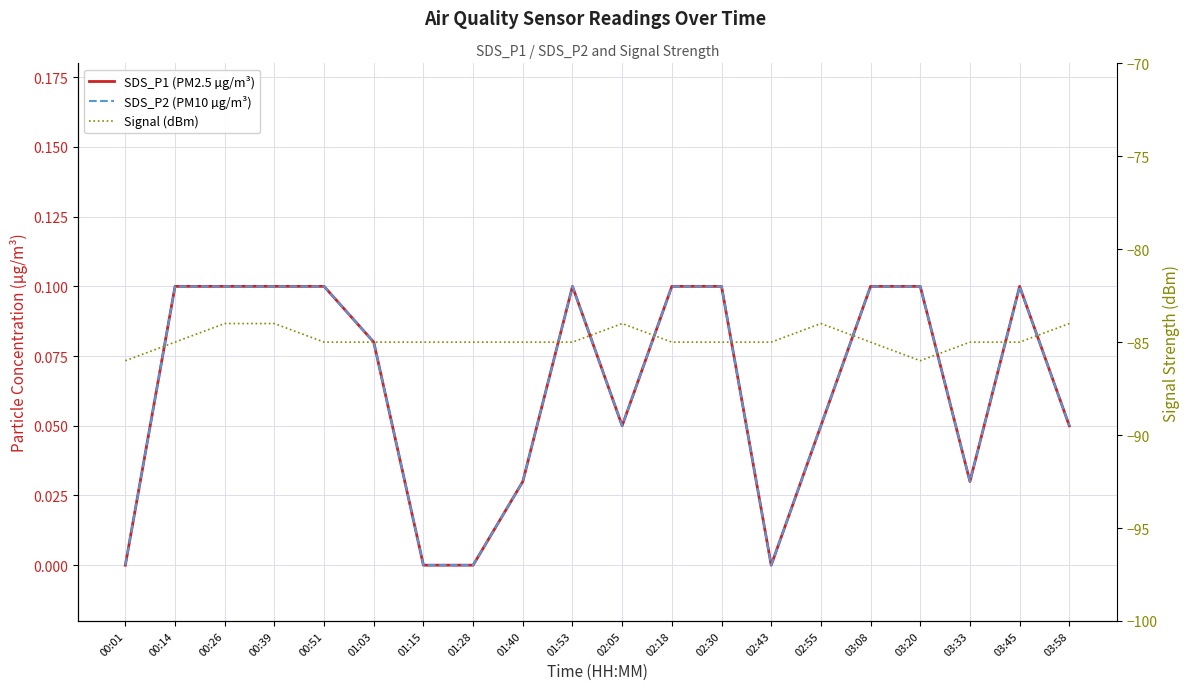

Which series changed the most between 01:03 and 03:45?

SDS_P1 (PM2.5 µg/m³)